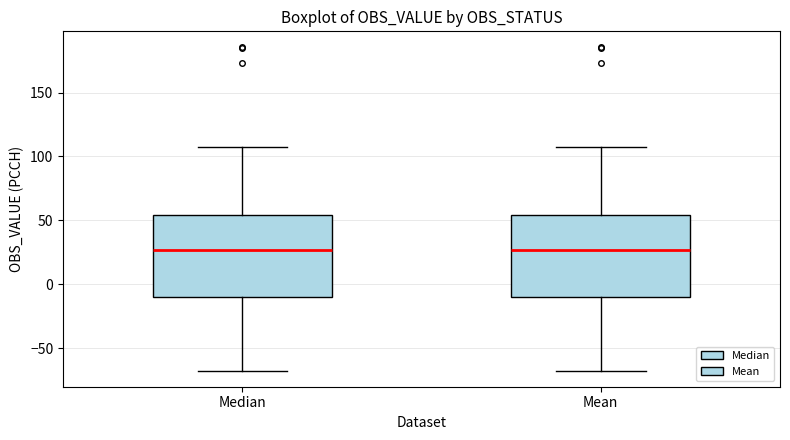

Reading left to right, transcribe this box plot: for each box, give where its median line is, the range the box spans, and where its two whiskers end, as read against the y-axis. The values are not printed on the chart, so give them approximately, as read against the axis.

Median: median 25, box -10 to 55, whiskers -70 to 105
Mean: median 25, box -10 to 55, whiskers -70 to 105